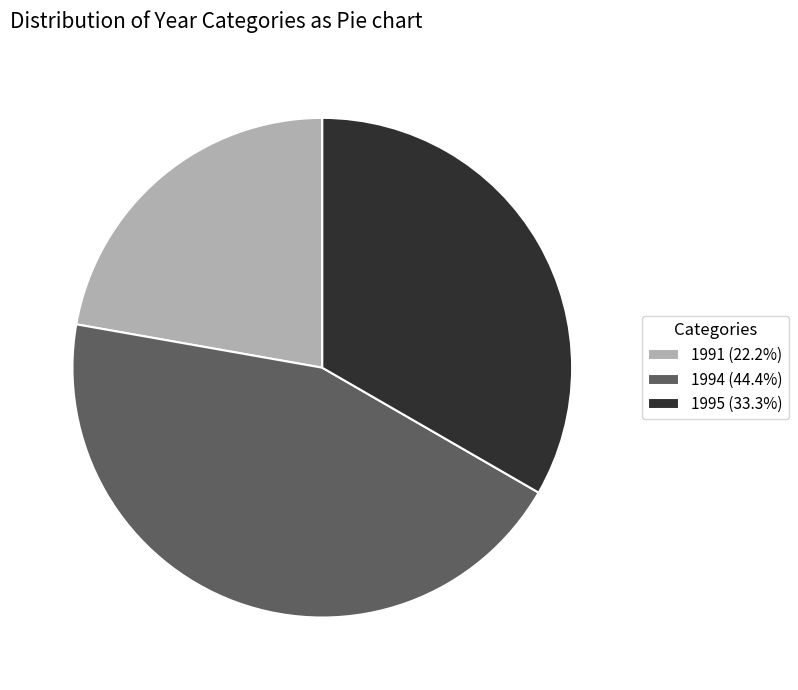

How many slices are in this pie chart?

3